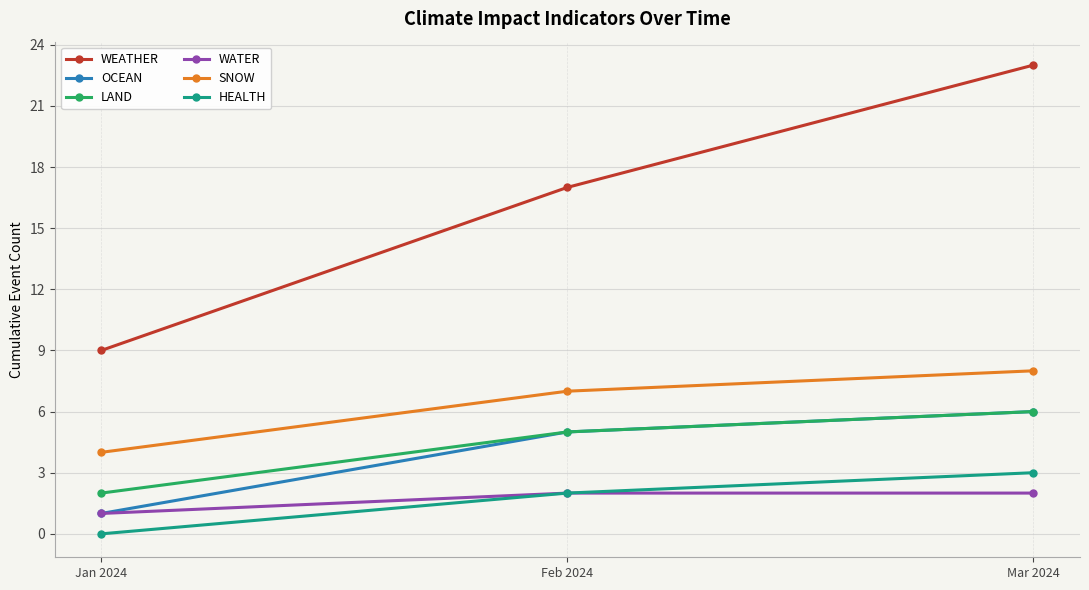

Reading right to left, transcribe all the data shown in this chart.

WEATHER: 23	17	9
OCEAN: 6	5	1
LAND: 6	5	2
WATER: 2	2	1
SNOW: 8	7	4
HEALTH: 3	2	0